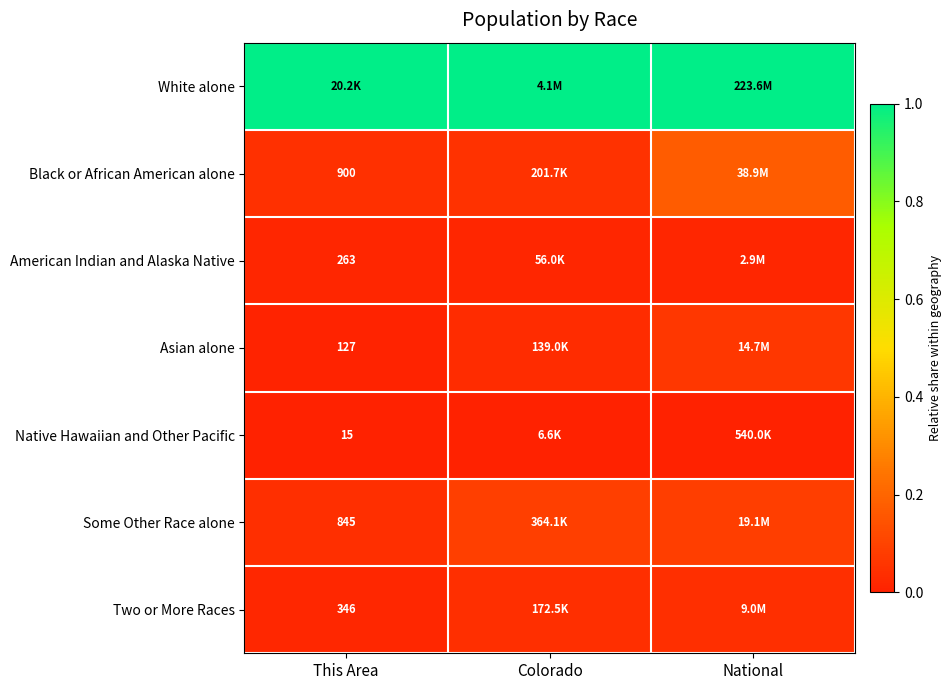

What is the sum of the Black or African American alone values at This Area and Colorado?

0.1